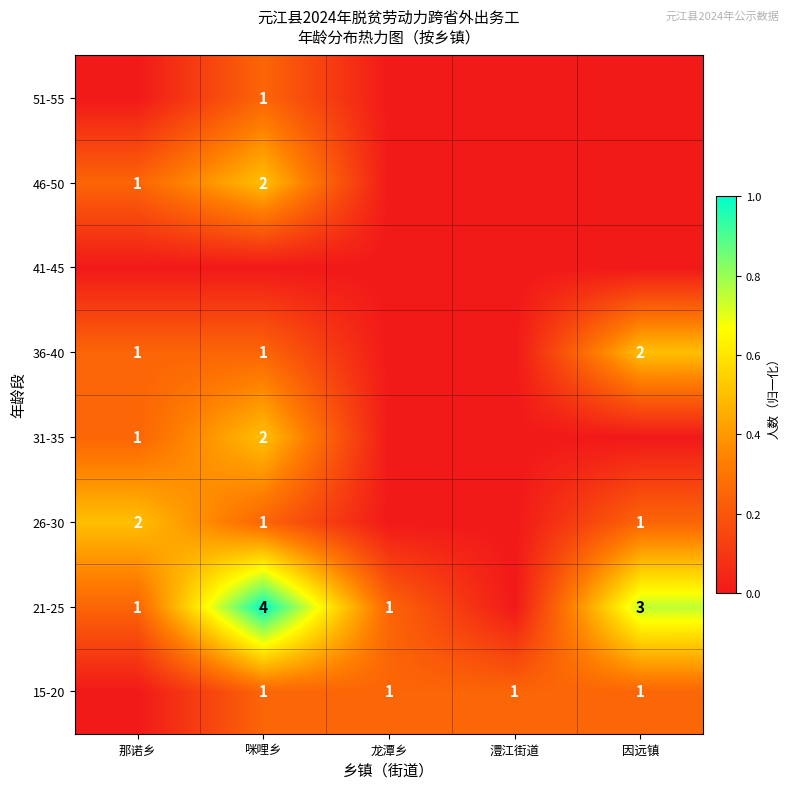

The value of 31-35 at 那诺乡 is 1. True or false?

True